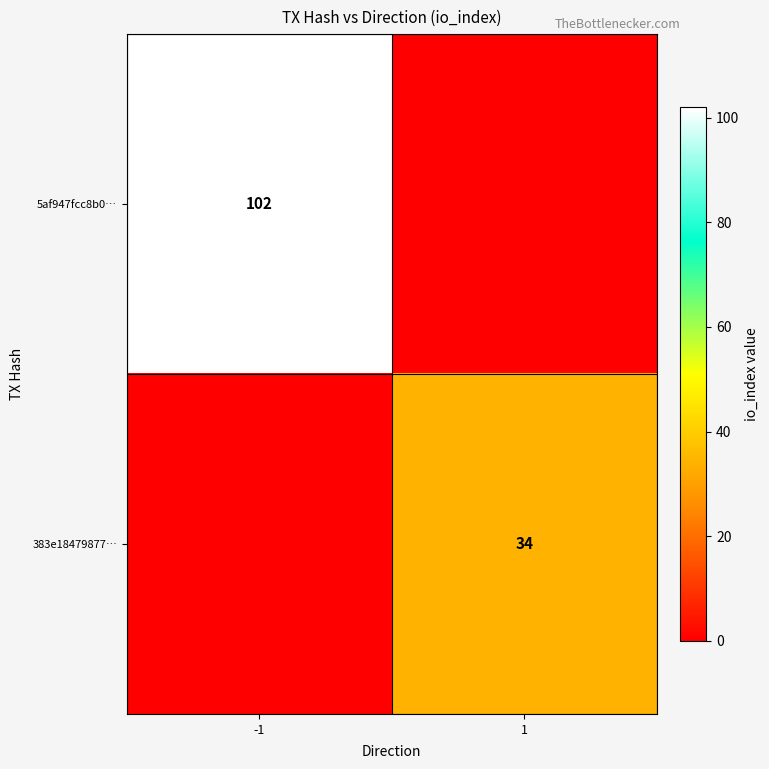

Which has a higher value, 1 or -1?

-1